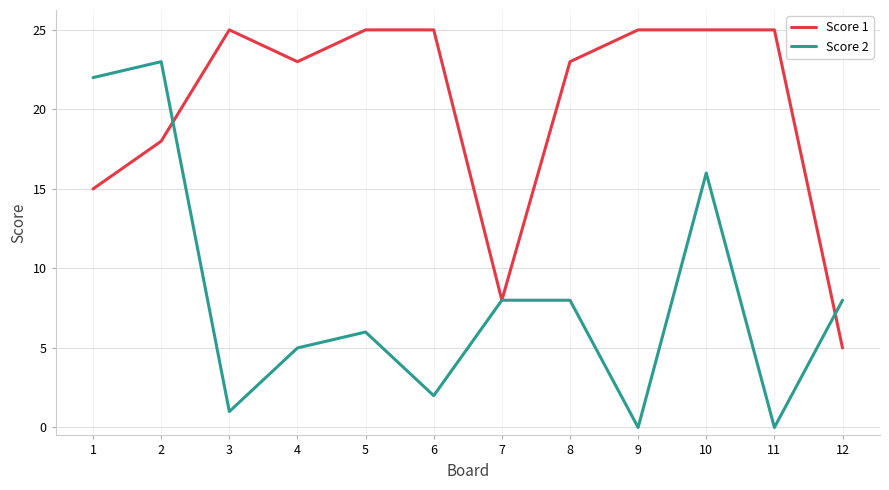

Is the value of Score 2 at 12 greater than the value of Score 1 at 5?

No